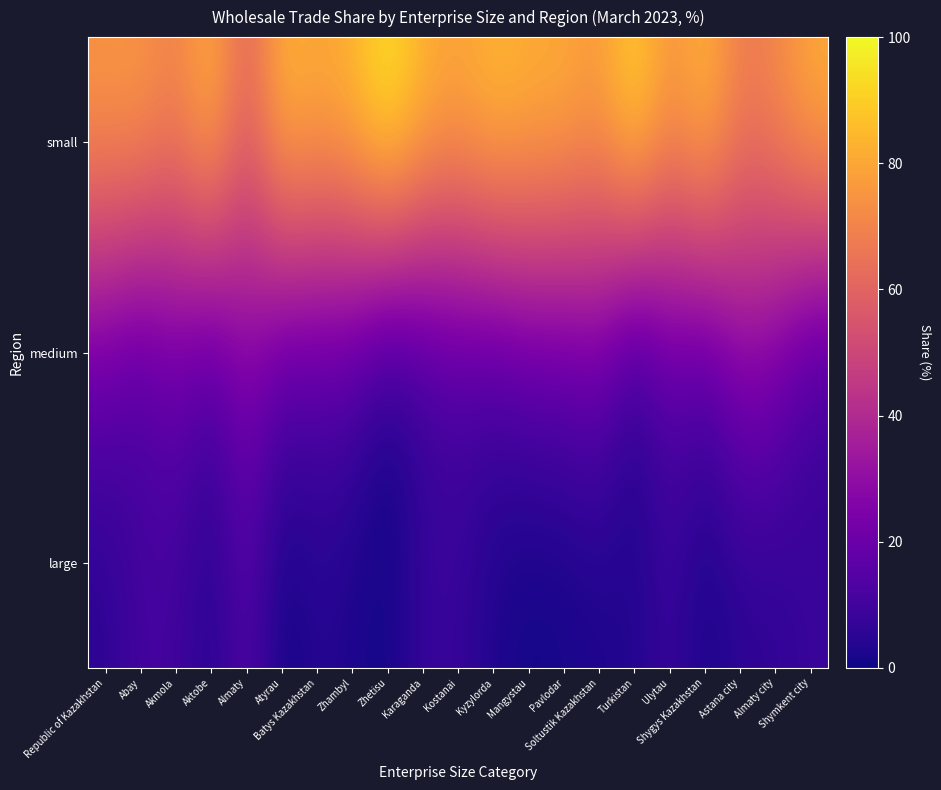

What is the maximum value shown in the chart?

97.7